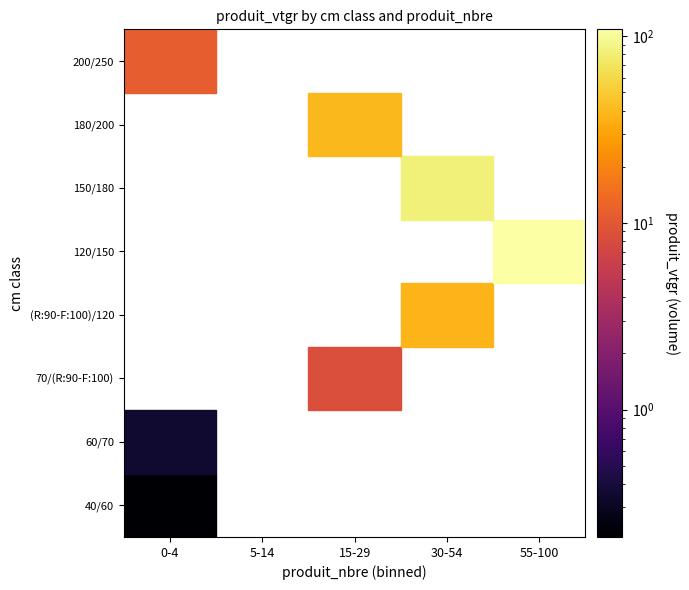

Reading left to right, list all the values displayed in this chart.

40/60: produit_nbre=2.0	produit_vtgr=0.2
60/70: produit_nbre=2.0	produit_vtgr=0.4
70/(R:90-F:100): produit_nbre=25.0	produit_vtgr=8.4
(R:90-F:100)/120: produit_nbre=53.0	produit_vtgr=37.7
120/150: produit_nbre=92.0	produit_vtgr=108.9
150/180: produit_nbre=46.0	produit_vtgr=82.4
180/200: produit_nbre=17.0	produit_vtgr=39.9
200/250: produit_nbre=4.0	produit_vtgr=11.1